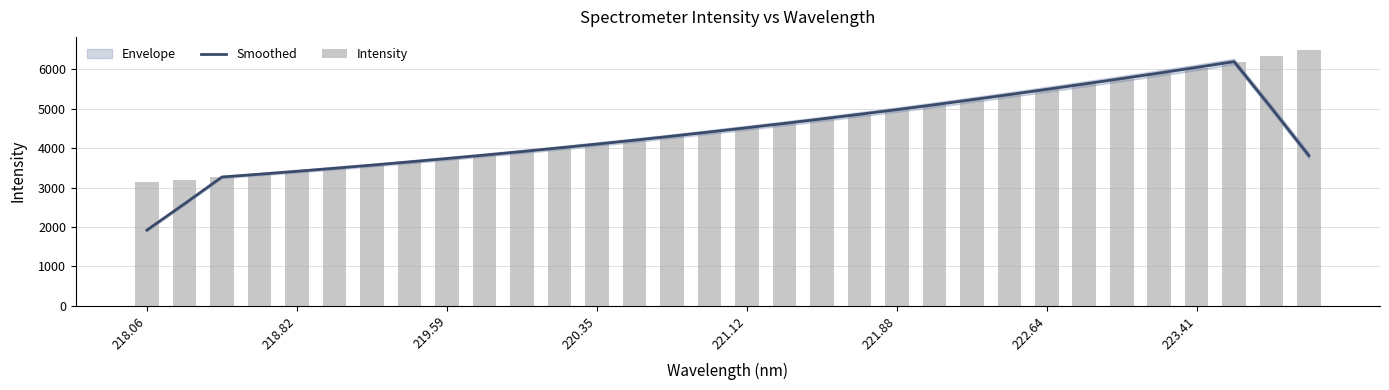

Rank the series by their average value, from lowest to highest.

Smoothed, Intensity